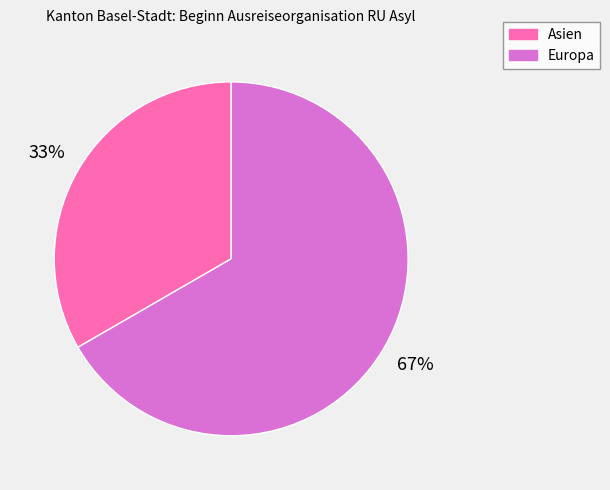

True or false: Europa accounts for 72% of the total.

False